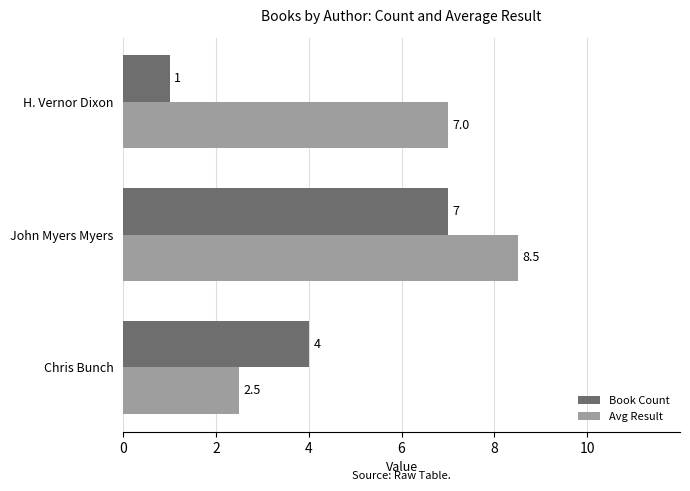

The Avg Result series shows 0.6 at Chris Bunch. True or false?

False